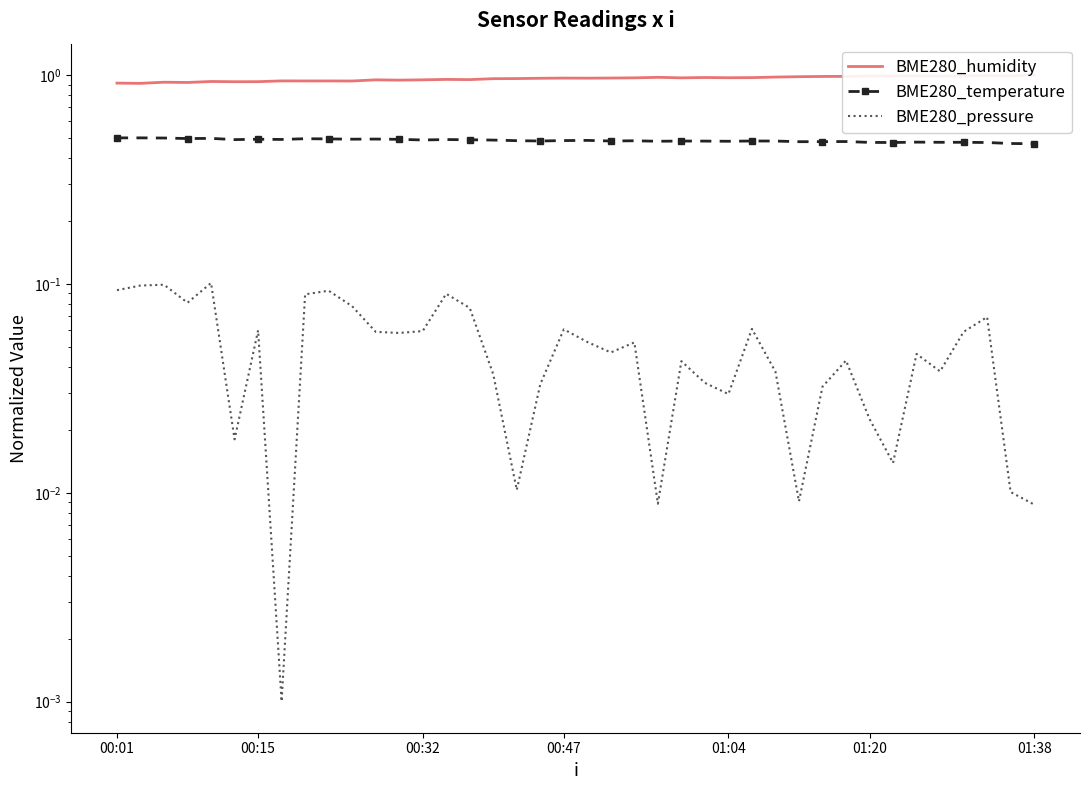

In BME280_pressure, how many points are lower than both neighbors (excluding endpoints)?

11